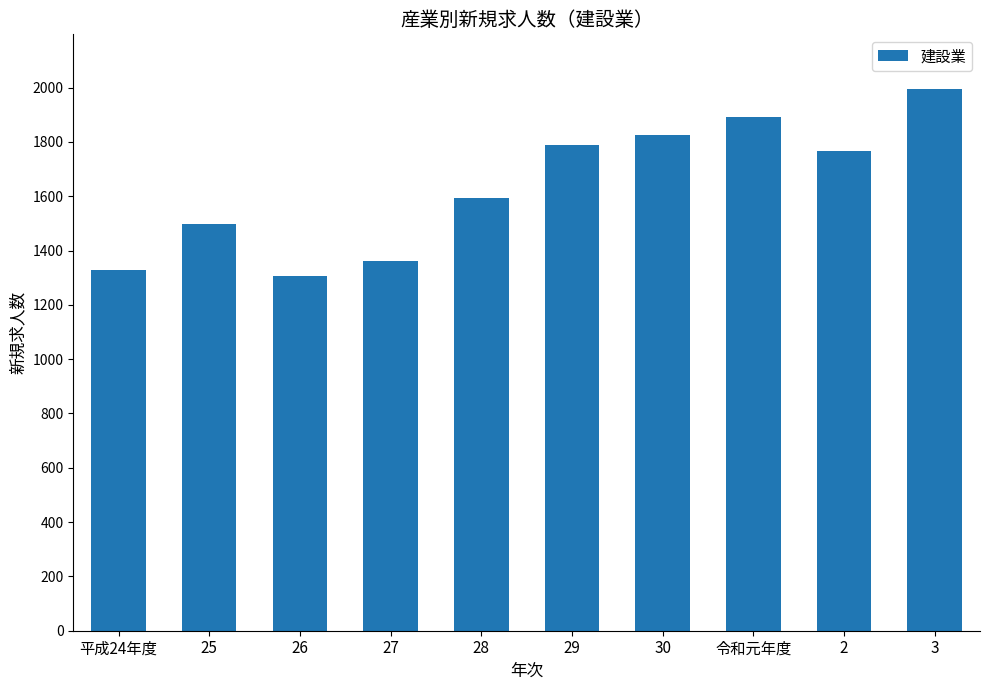

What is the value of the 7th bar from the left?

1824